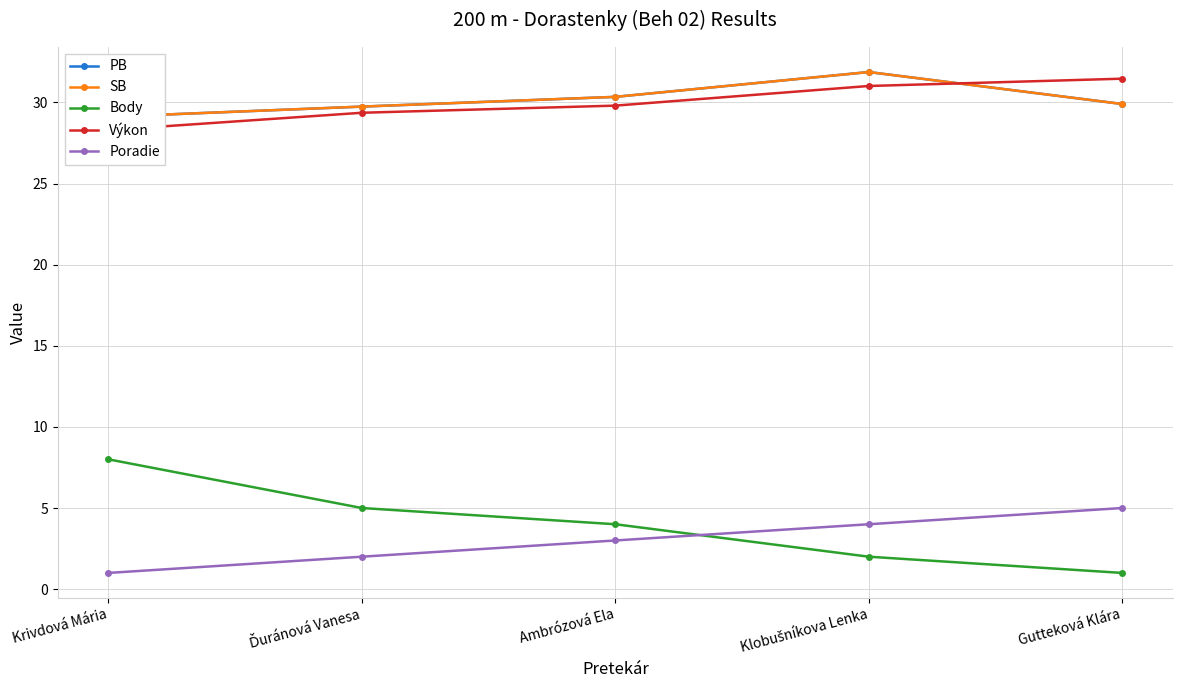

What is the total value across all series at Ďuránová Vanesa?

95.8